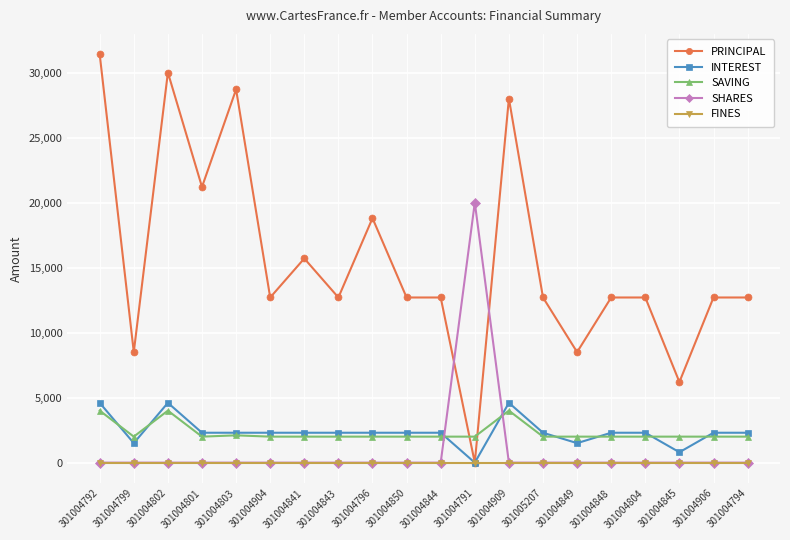

What are all the series names shown in the legend?

PRINCIPAL, INTEREST, SAVING, SHARES, FINES